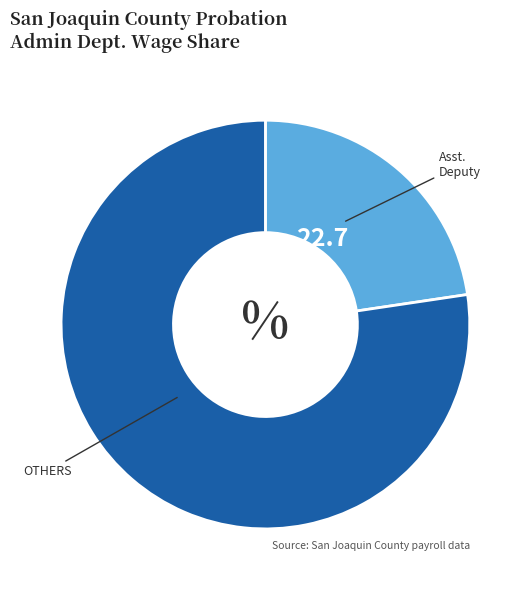

Is there any slice that represents more than half of the pie?

Yes